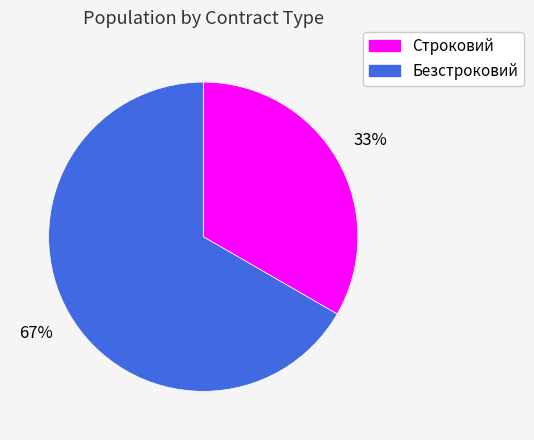

Which slice represents more than half of the pie?

Безстроковий